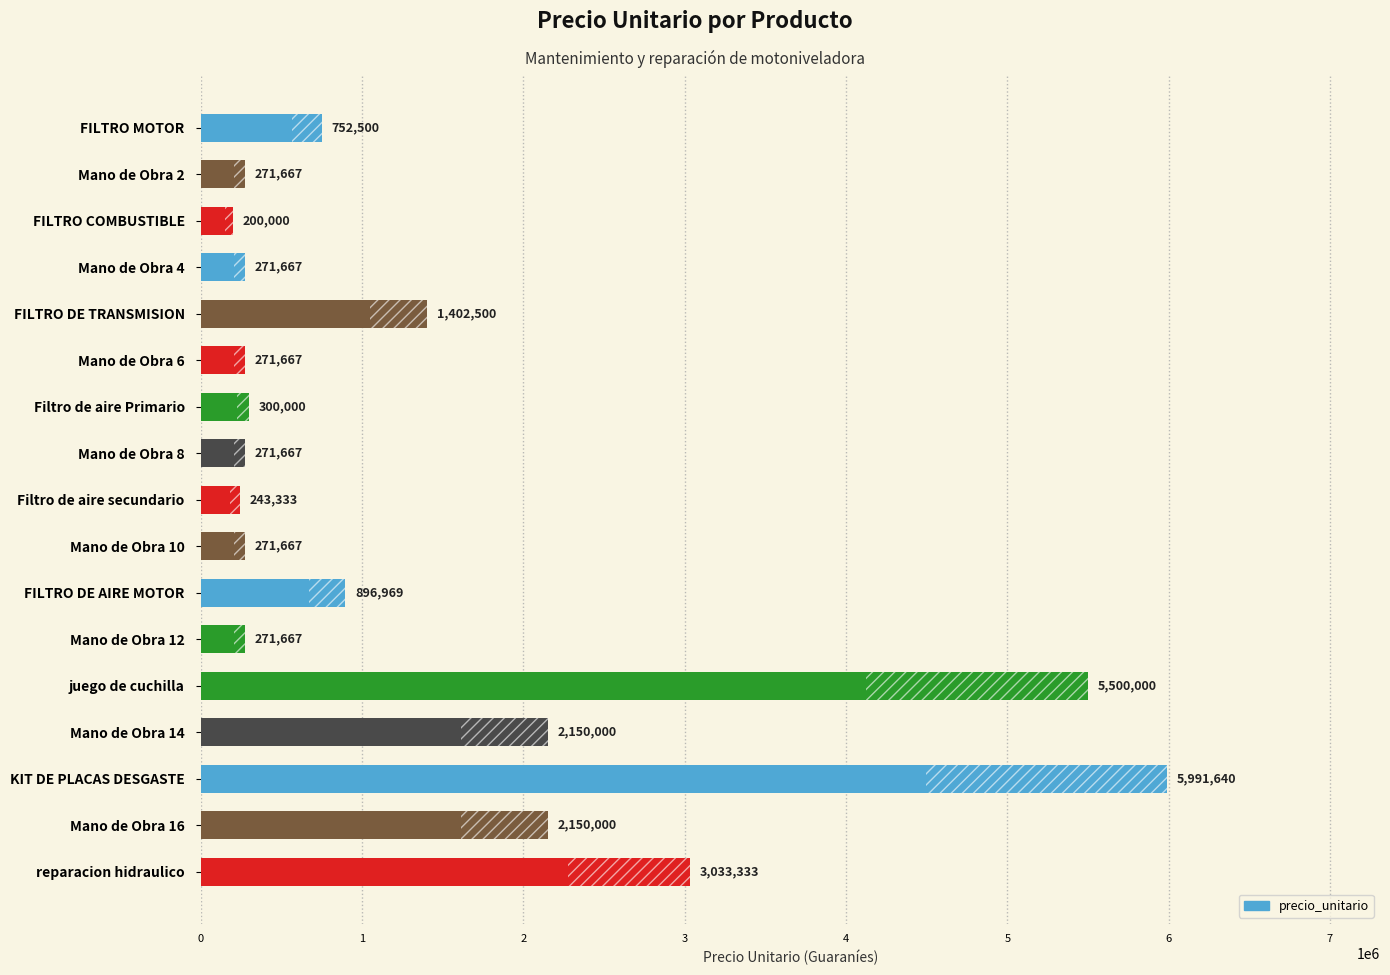

Approximately how many times larger is the value at 2 compared to 16?

0.1